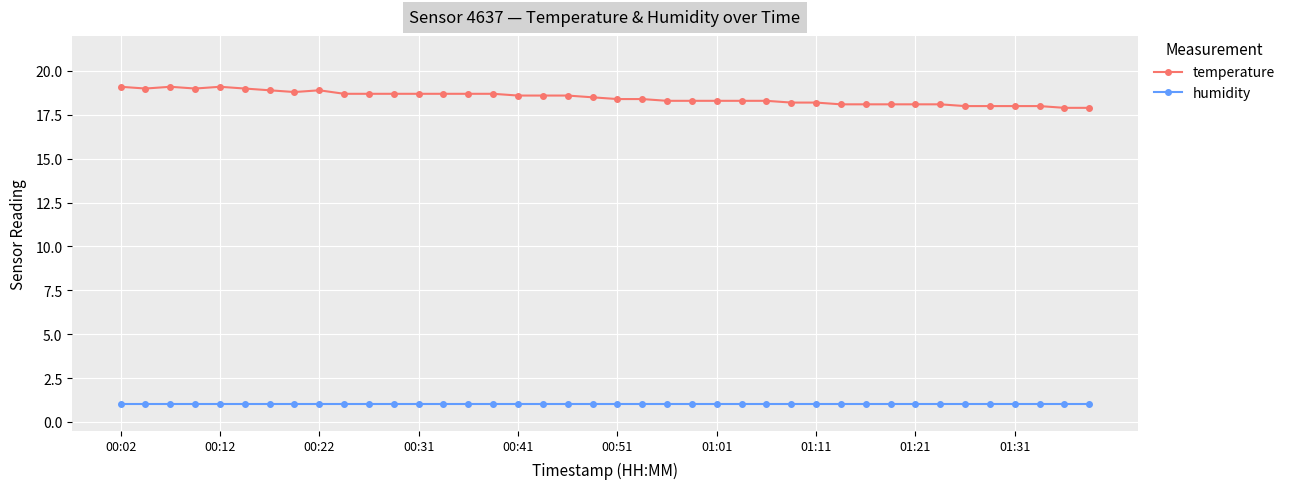

What is the smallest value displayed?

1.0